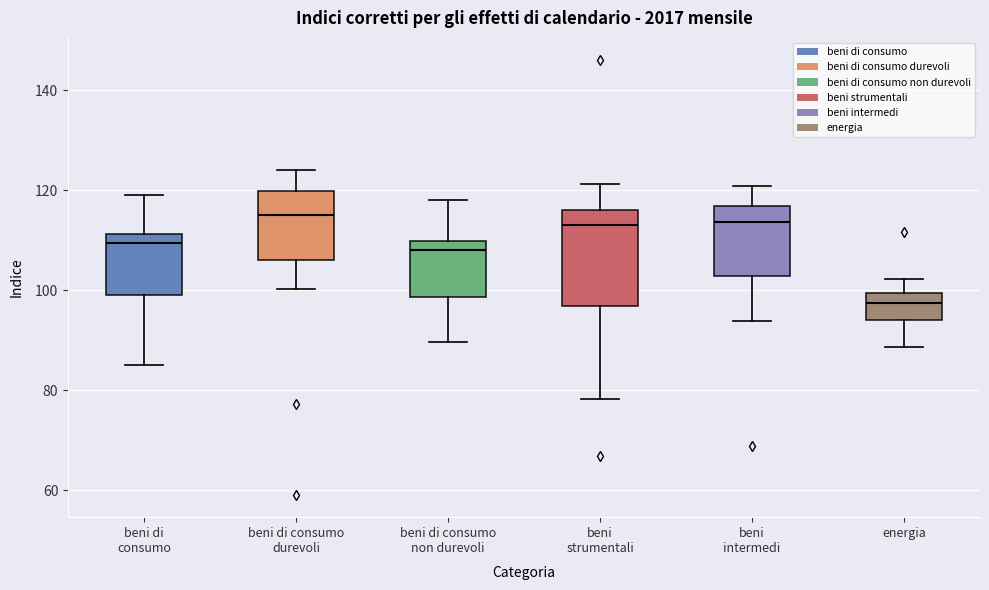

Reading left to right, read every box against the y-axis: the position of its median line, the range the box covers, and the ends of its whiskers. The values are not printed on the chart, so give them approximately, as read against the axis.

beni di consumo: median 110, box 100 to 112, whiskers 86 to 120
beni di consumo durevoli: median 116, box 106 to 120, whiskers 100 to 124
beni di consumo non durevoli: median 108, box 98 to 110, whiskers 90 to 118
beni strumentali: median 114, box 96 to 116, whiskers 78 to 122
beni intermedi: median 114, box 102 to 116, whiskers 94 to 120
energia: median 98, box 94 to 100, whiskers 88 to 102